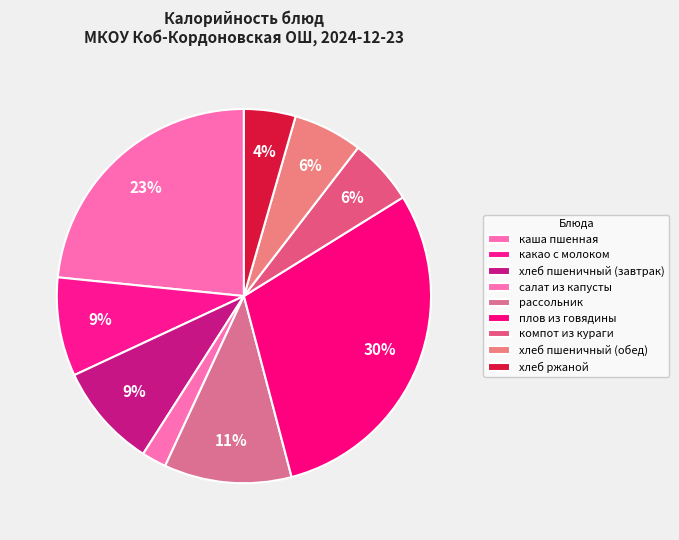

Does каша пшенная account for over 50% of the chart?

No